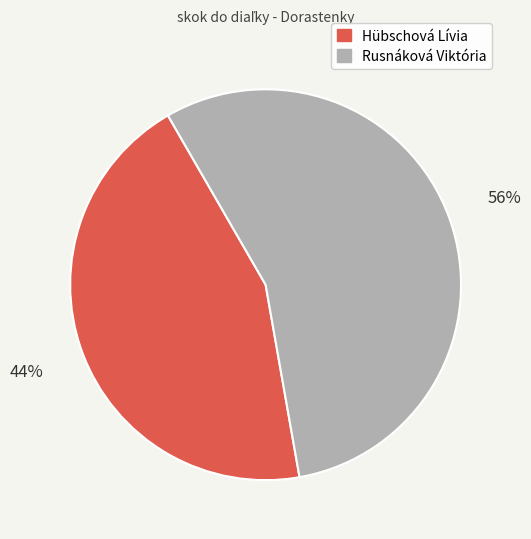

Which has a higher value, Hübschová Lívia or Rusnáková Viktória?

Rusnáková Viktória